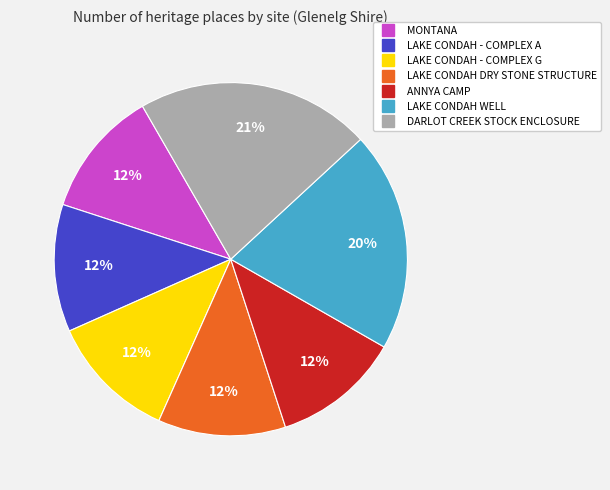

Is LAKE CONDAH WELL the majority of the pie?

No